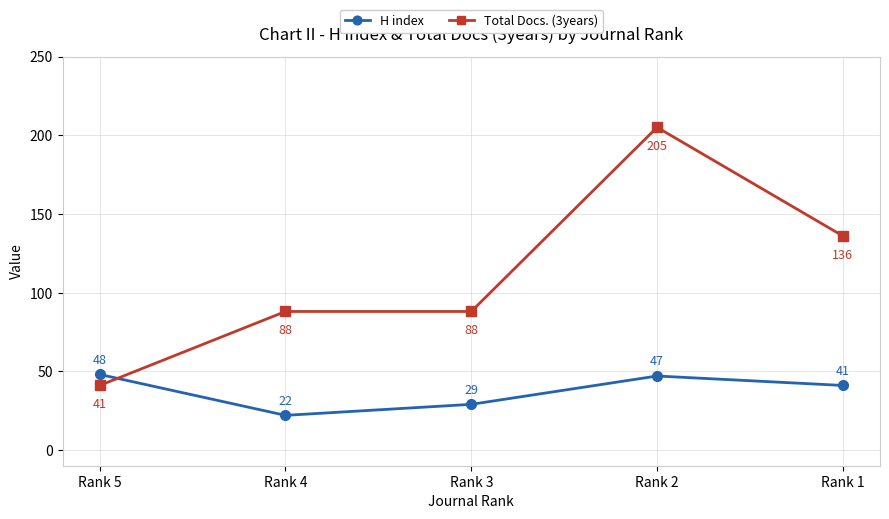

Rank the series by their average value, from lowest to highest.

H index, Total Docs. (3years)